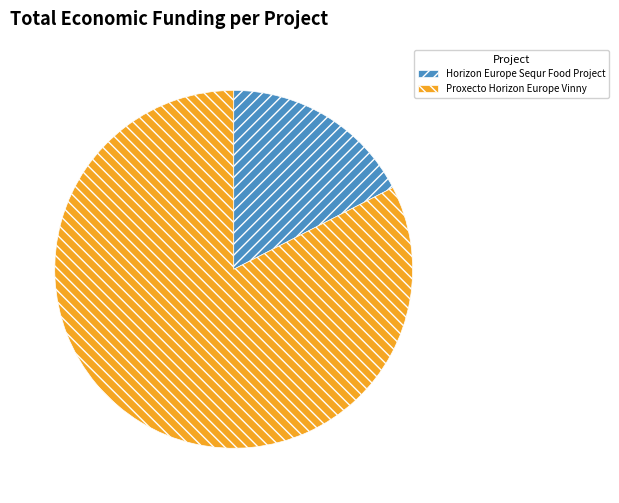

Is the sum of Horizon Europe Sequr Food Project and Proxecto Horizon Europe Vinny greater than half?

Yes